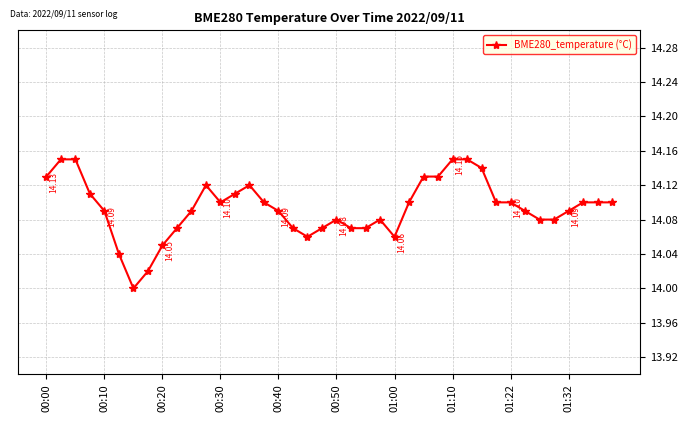

What is the sum of all values?

563.7